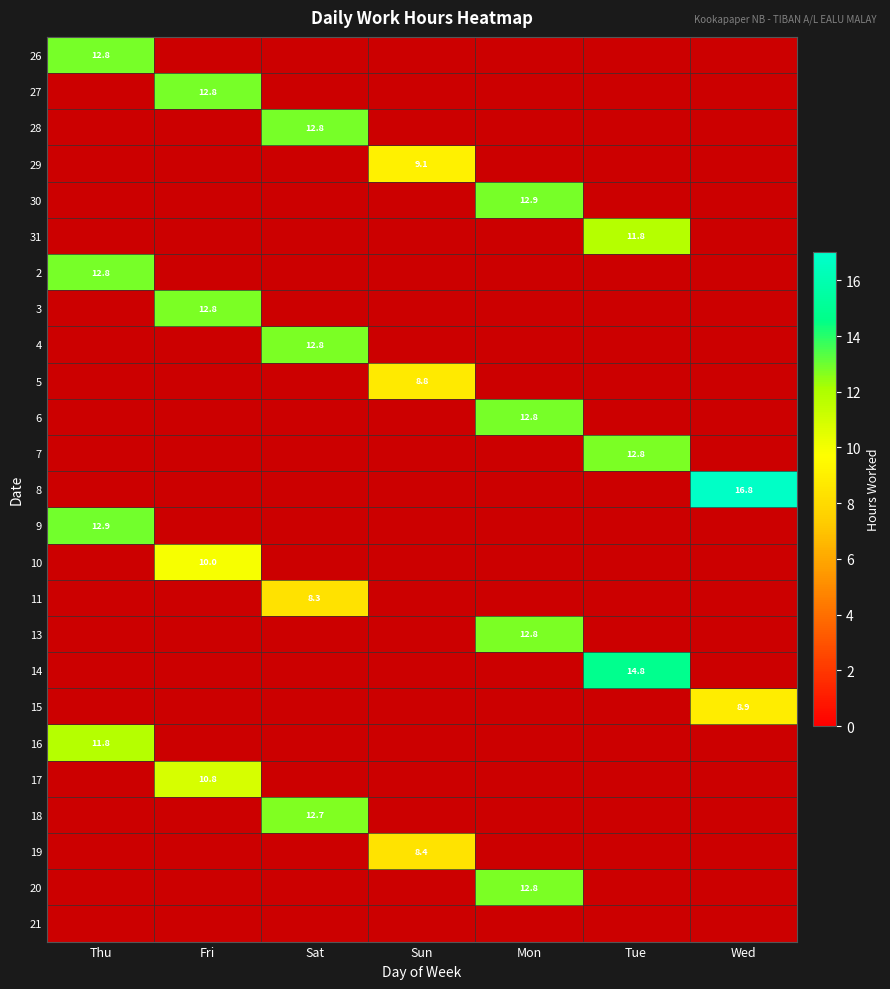

Which label corresponds to the smallest value in the chart?

Sat